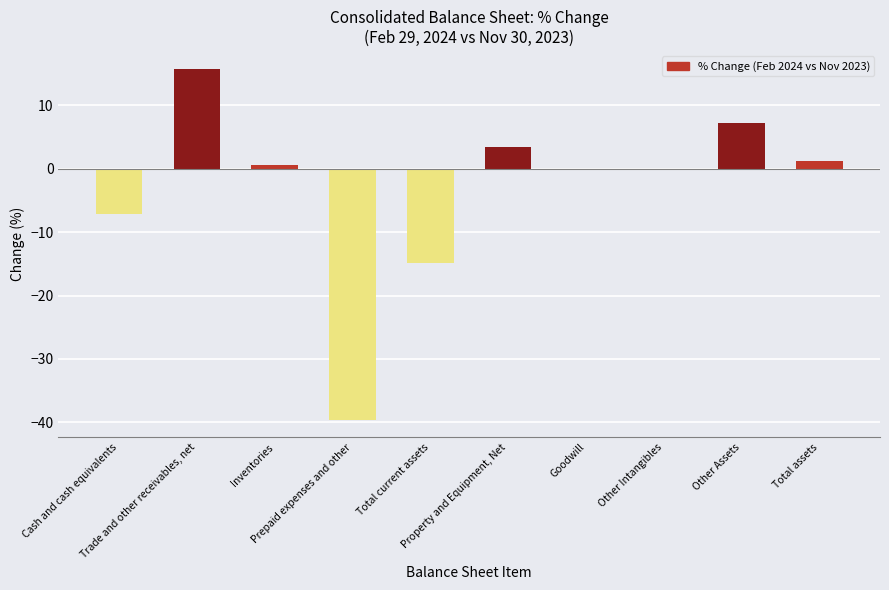

What is the sum of all values?

-33.4